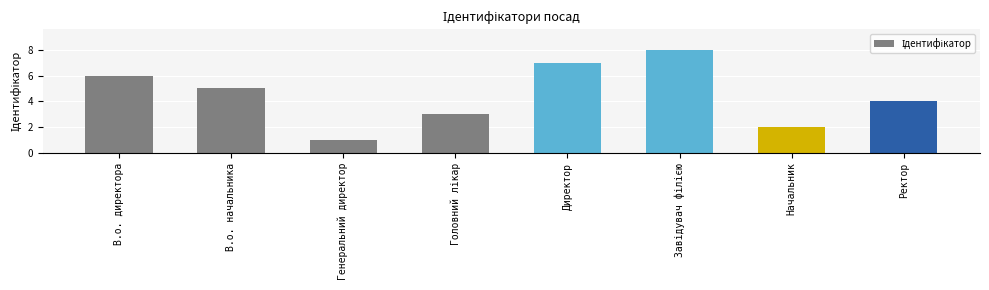

Is it true that the value at Ректор is 6?

False